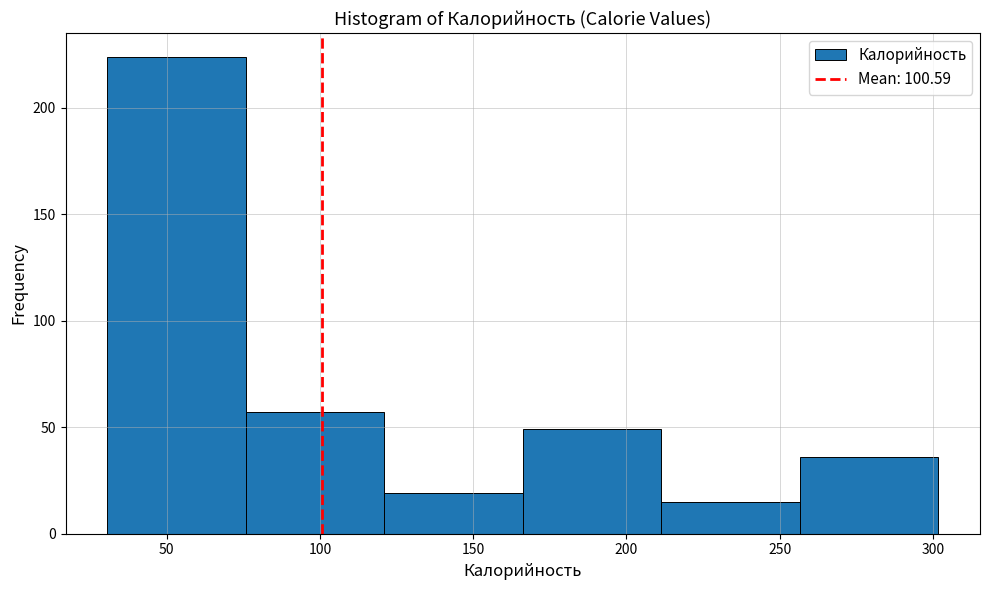

Over which range of the x-axis is the bar tallest?

30 to 75